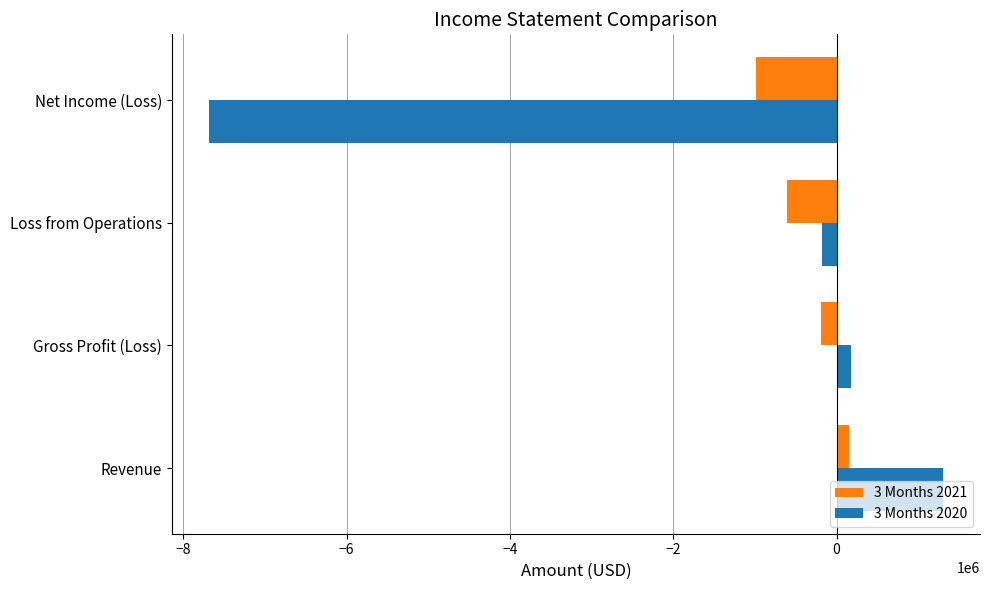

What is the average value of the 3 Months 2021 series?

-407237